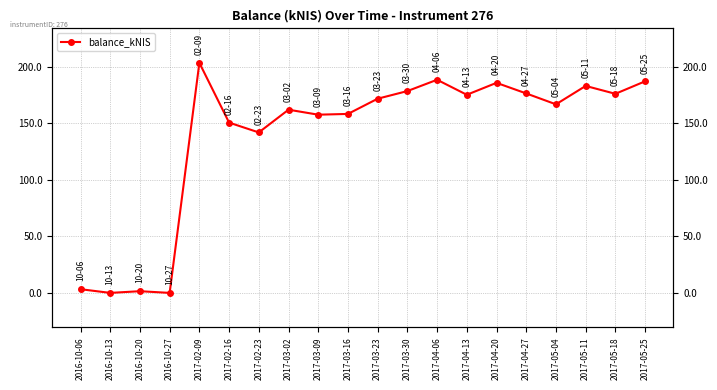

How many data points are less than 171?

10